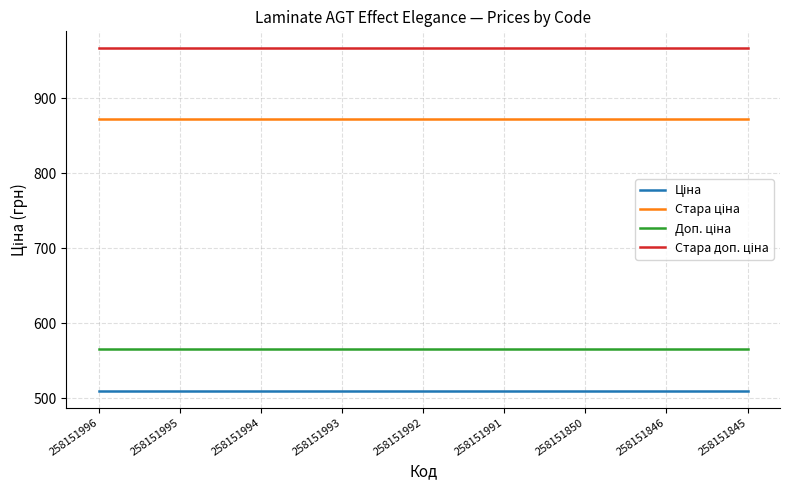

What is the spread (max minus min) of values at 258151850?

455.6